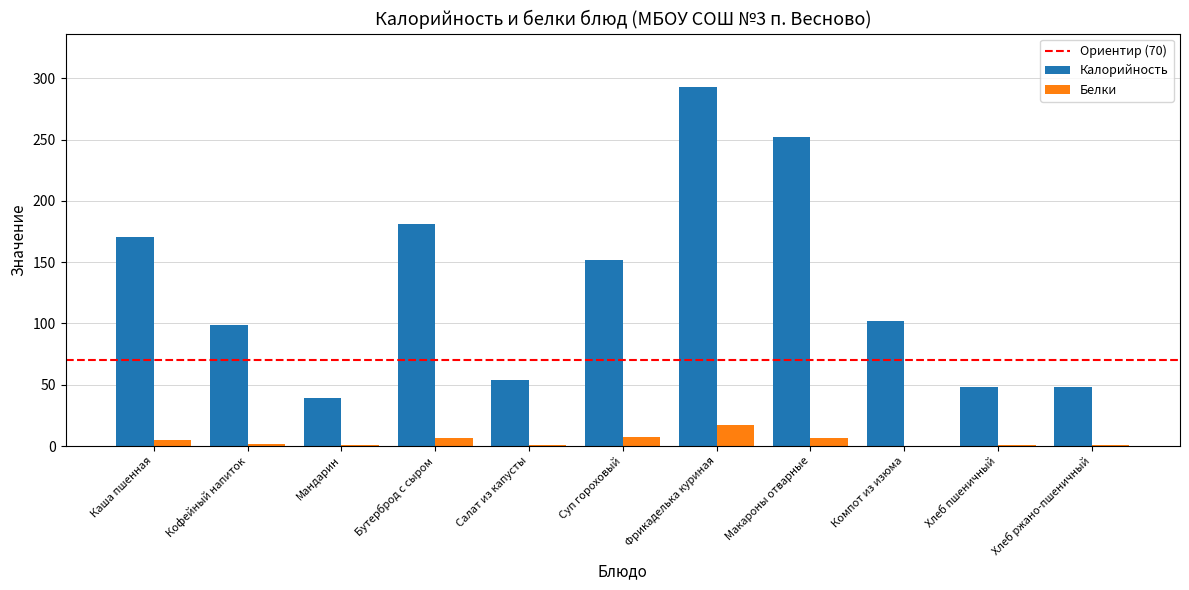

Which series has the largest total across all categories?

Калорийность